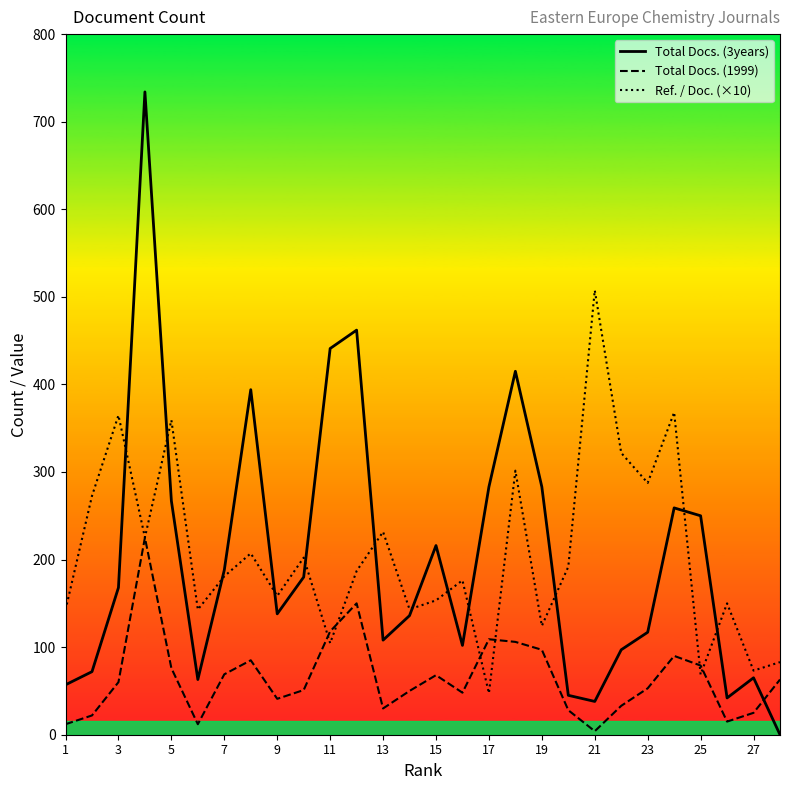

List the series in order of their peak value, lowest first.

Total Docs. (1999), Ref. / Doc. (×10), Total Docs. (3years)